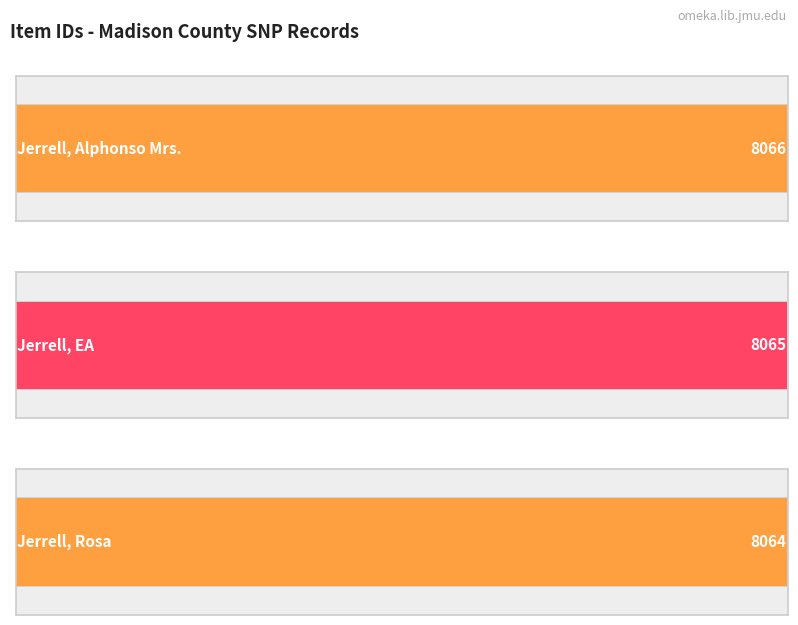

What is the greatest value displayed?

8066